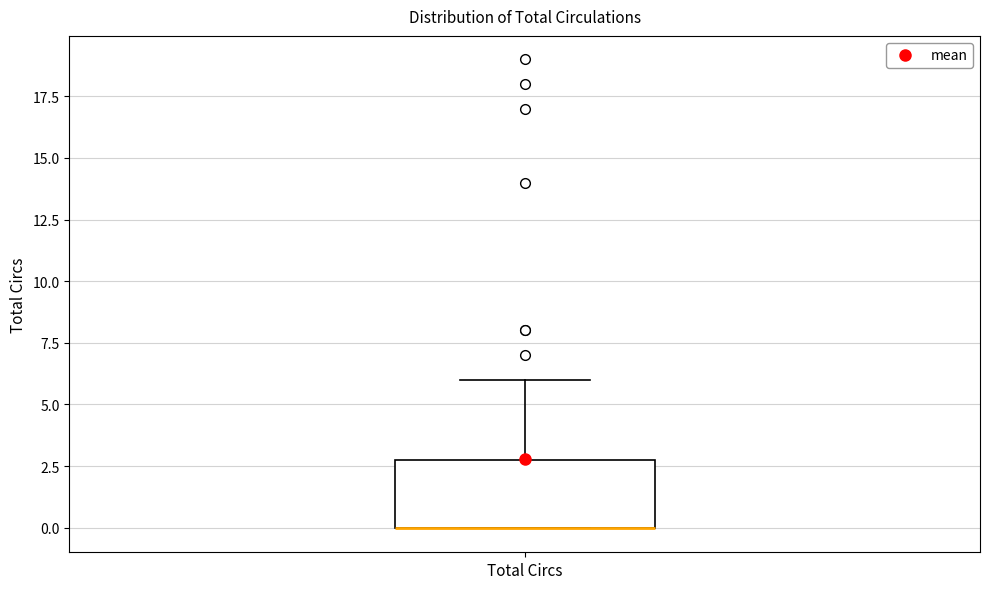

Transcribe this box plot: give where the median line is, the range the box spans, and where the two whiskers end, as read against the y-axis. The values are not printed on the chart, so give them approximately, as read against the axis.

median 0 (drawn on the box's lower edge), box 0 to 3, whiskers 0 to 6